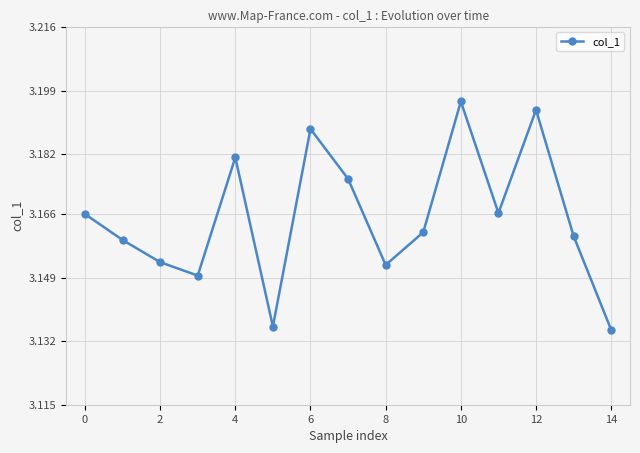

How many points are higher than both their immediate neighbors (excluding endpoints)?

4